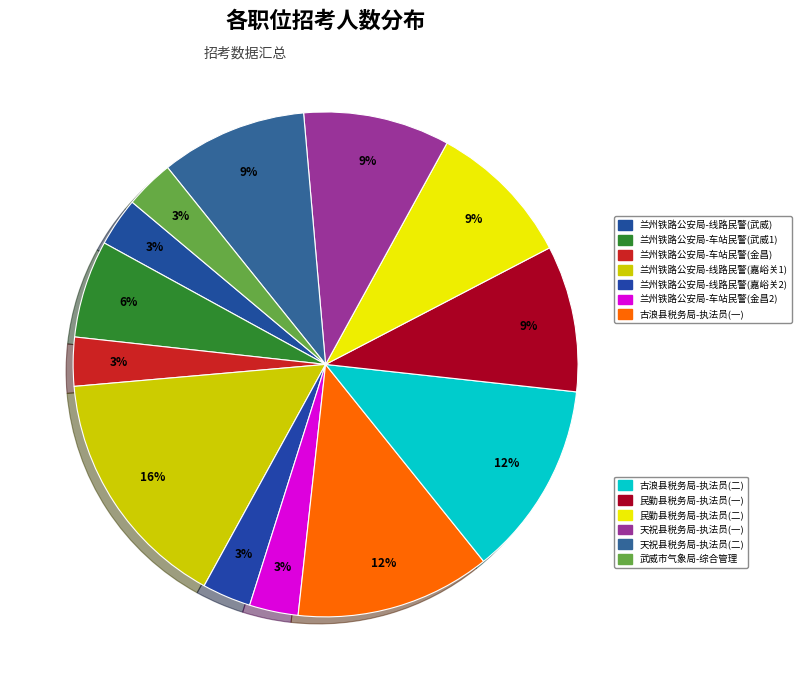

How many segments does this pie chart have?

13